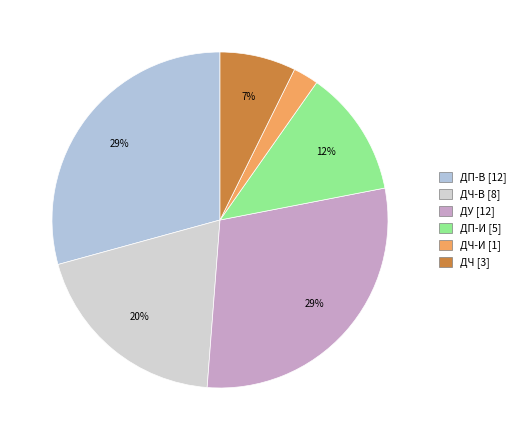

How many segments does this pie chart have?

6